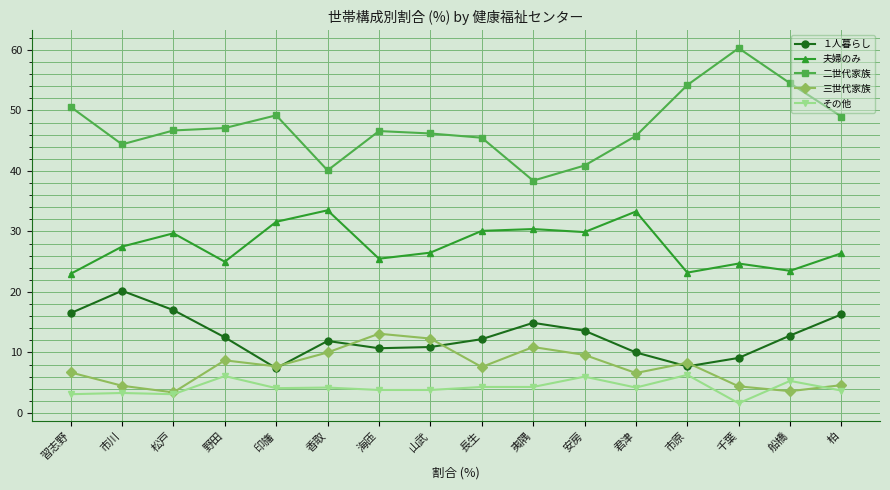

Read the 三世代家族 value at 安房.

9.6